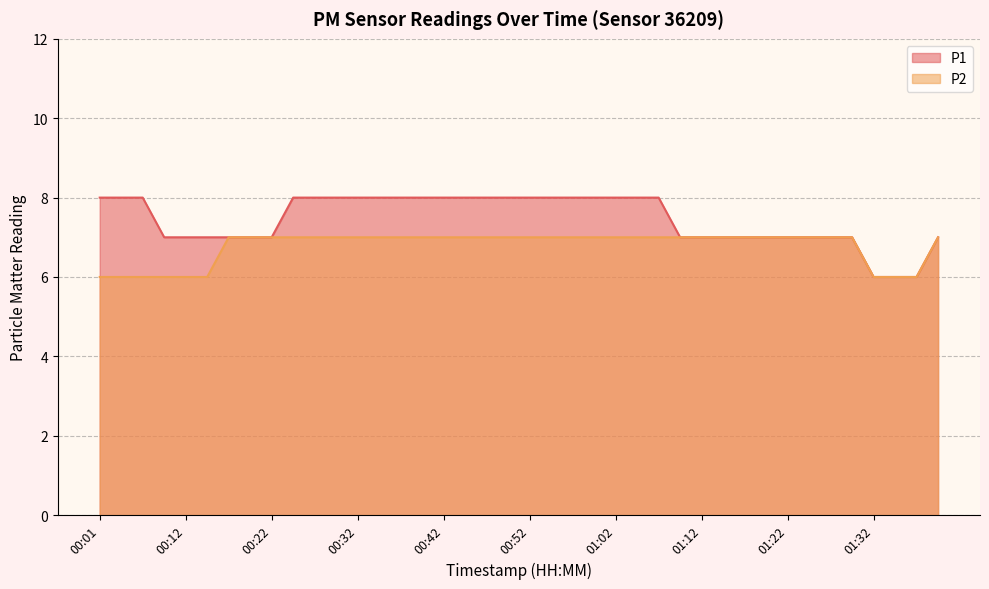

What is the difference between the P1 values at 00:07 and 01:17?

1